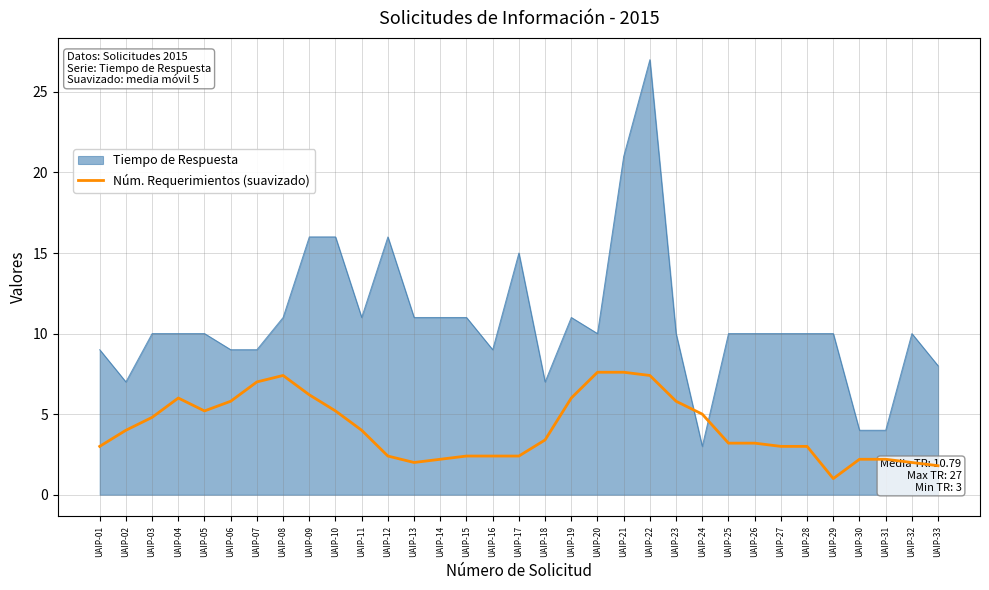

What is the spread (max minus min) of values at UAIP-26?

6.8